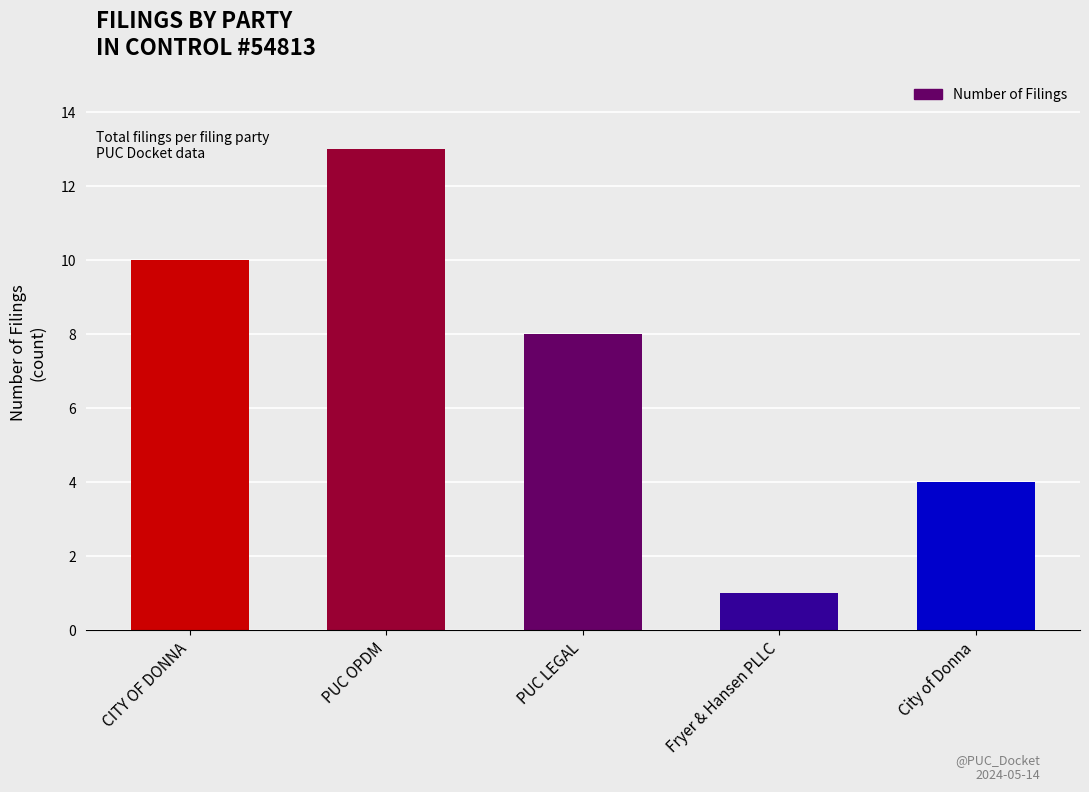

What is the sum of all values?

36